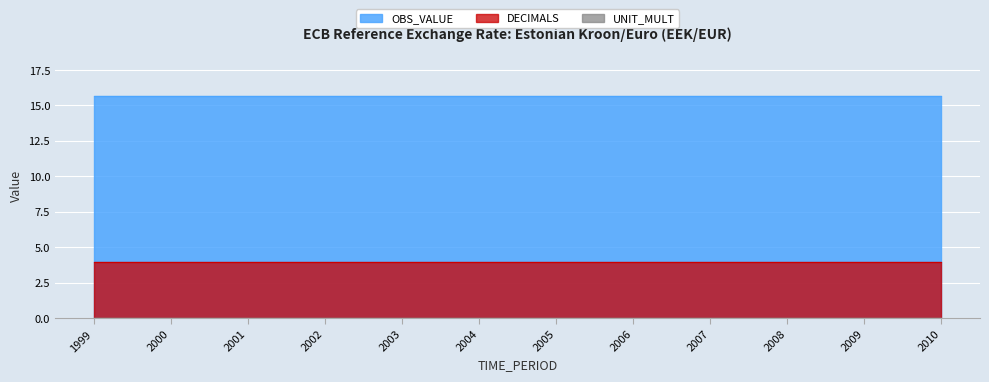

Which category has the highest value in the DECIMALS series?

1999